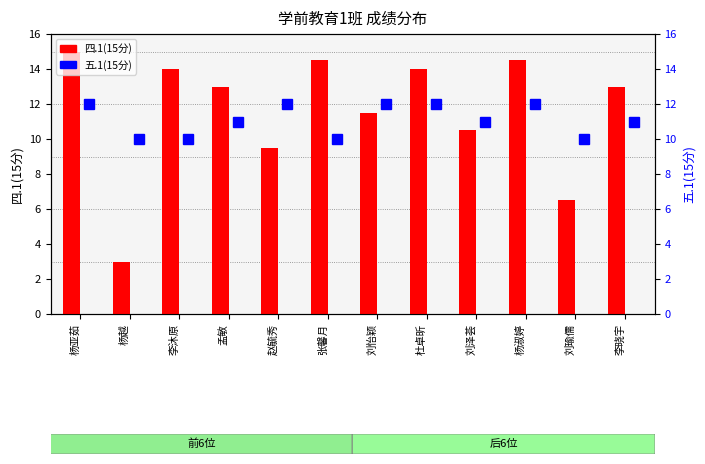

Count the 五.1(15分) values in the range 10 to 12.

12